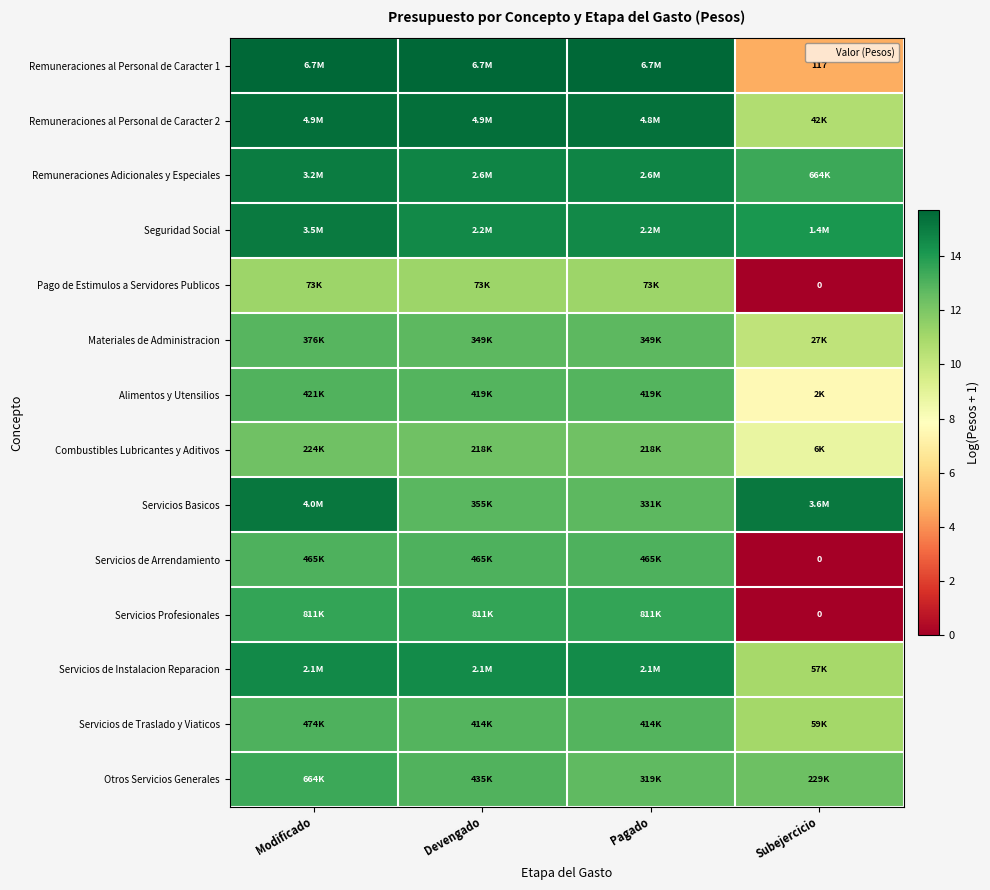

What is the difference between the Servicios Profesionales values at Devengado and Subejercicio?

13.6